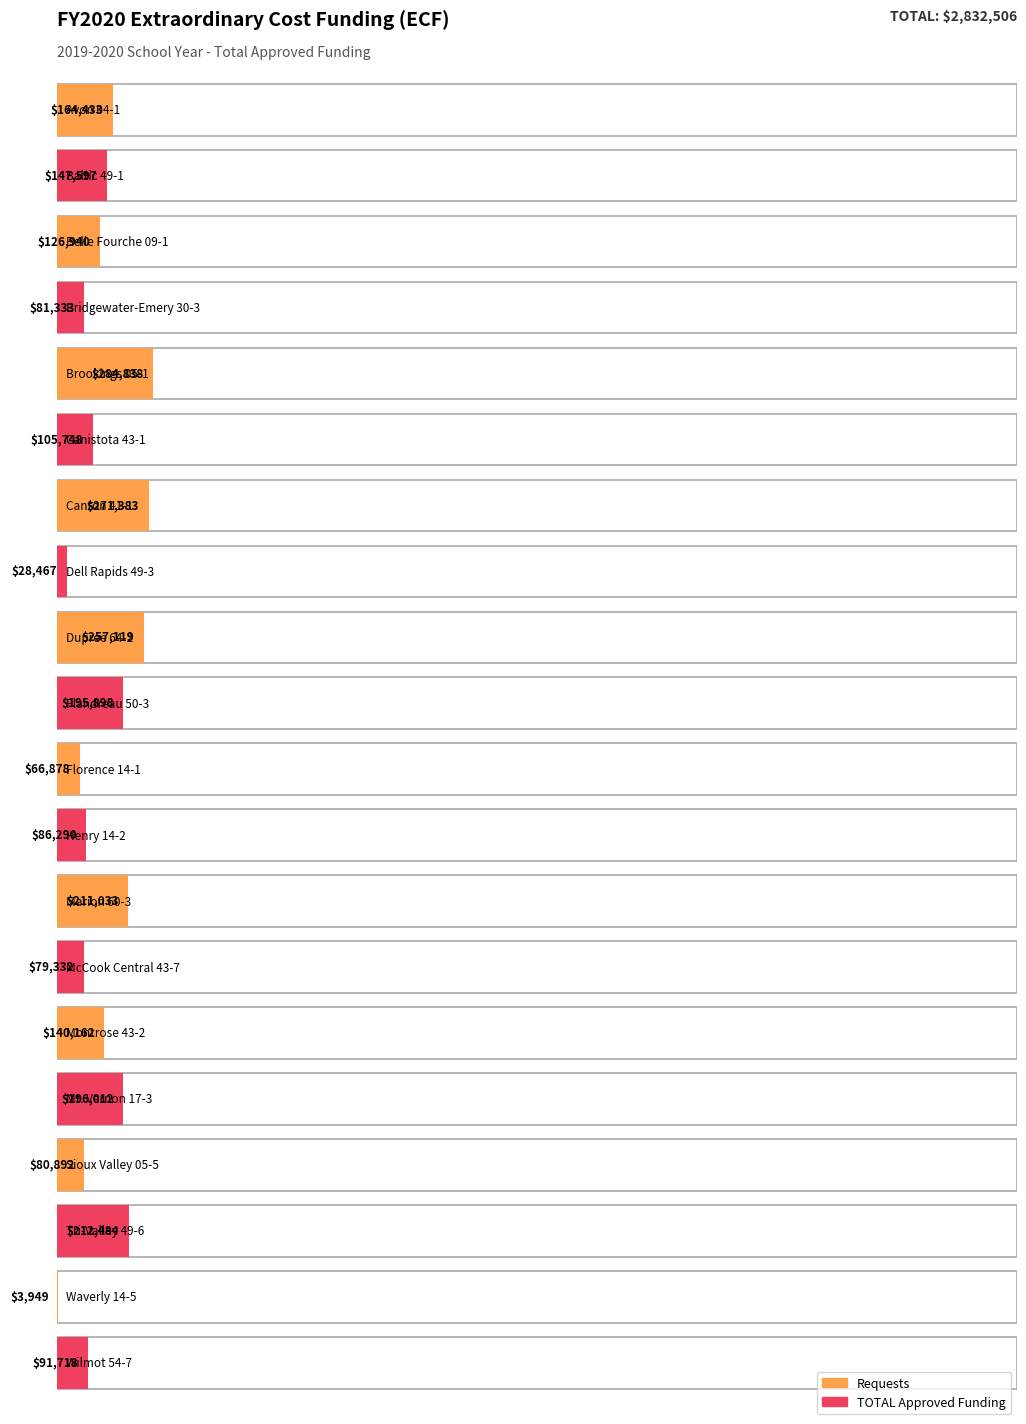

At which label is the value closest to 144393?

Baltic 49-1